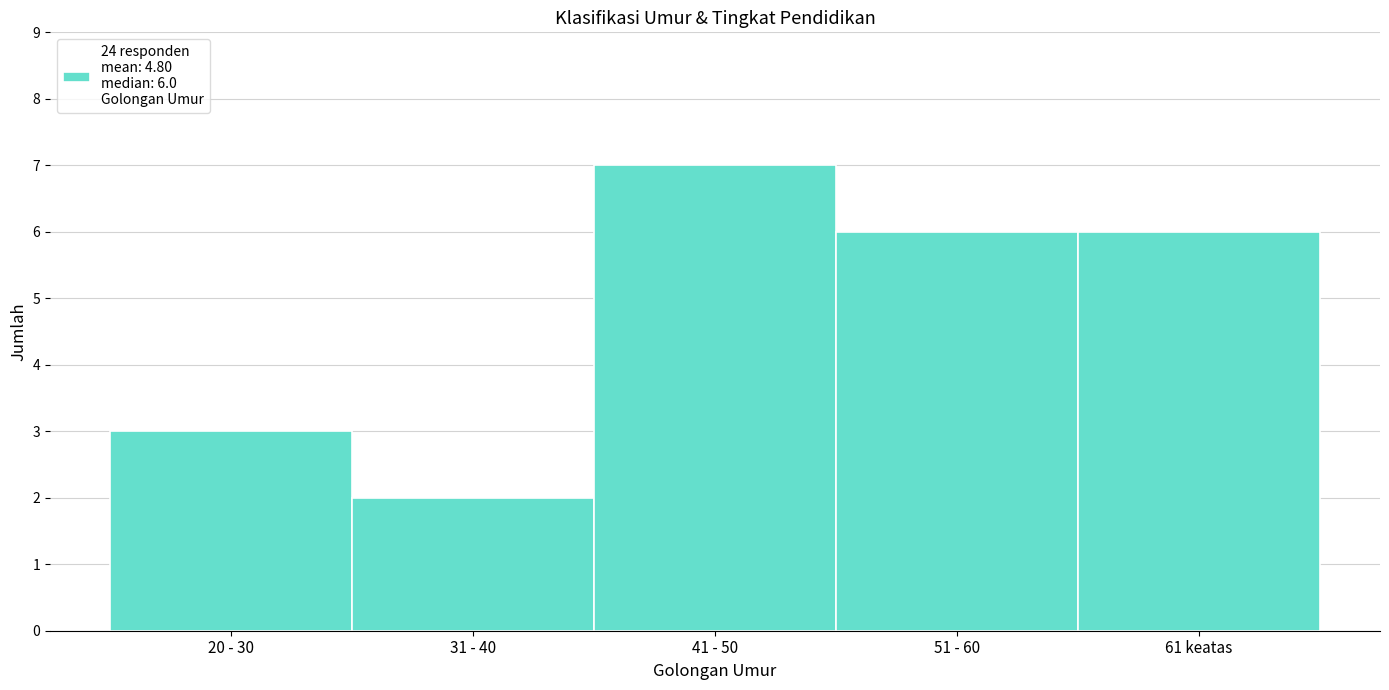

Reading left to right, extract all data points from this chart.

3	2	7	6	6